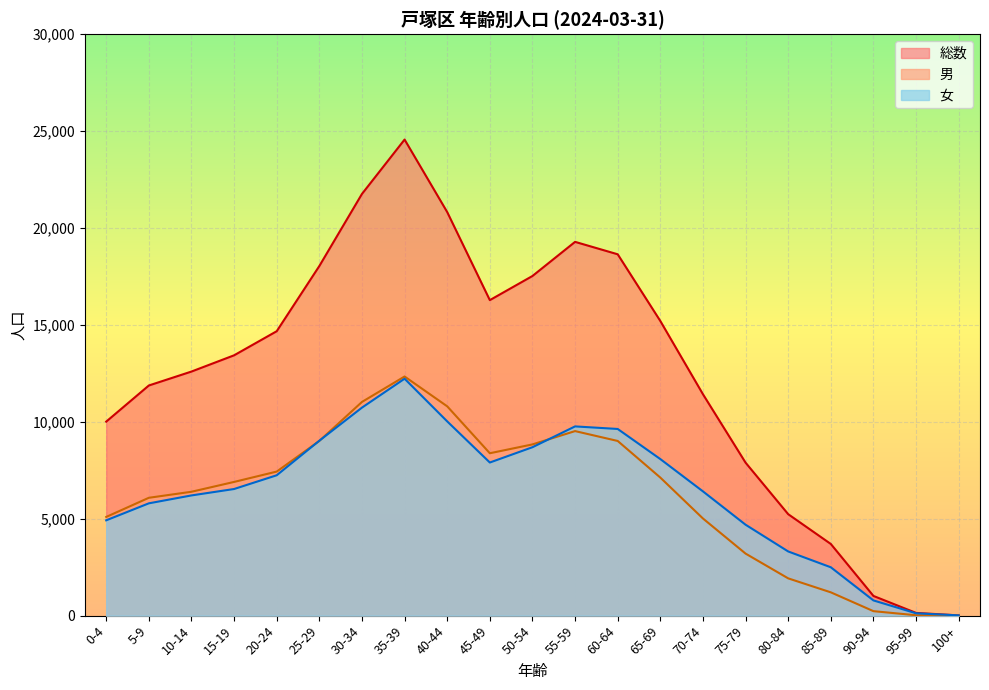

What is the average value of the 男 series?

6168